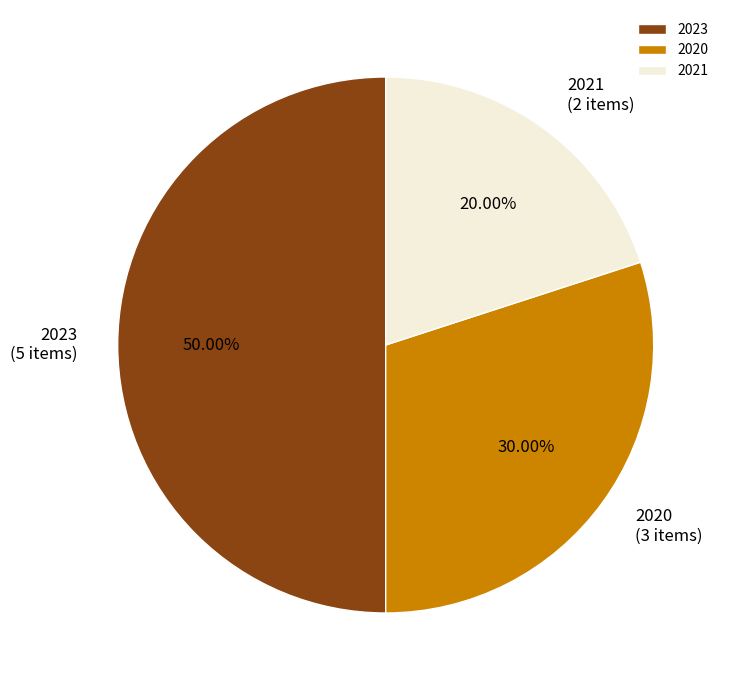

Do 2023 and 2020 together represent more than half of the pie?

Yes